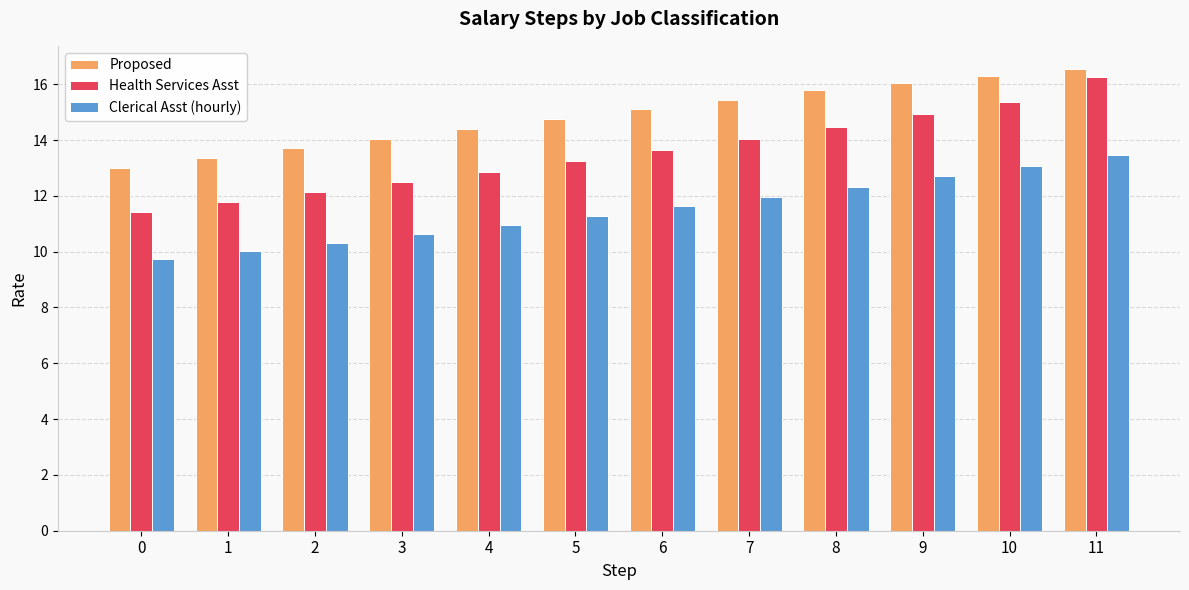

List the series in order of their overall mean, lowest first.

Clerical Asst (hourly), Health Services Asst, Proposed